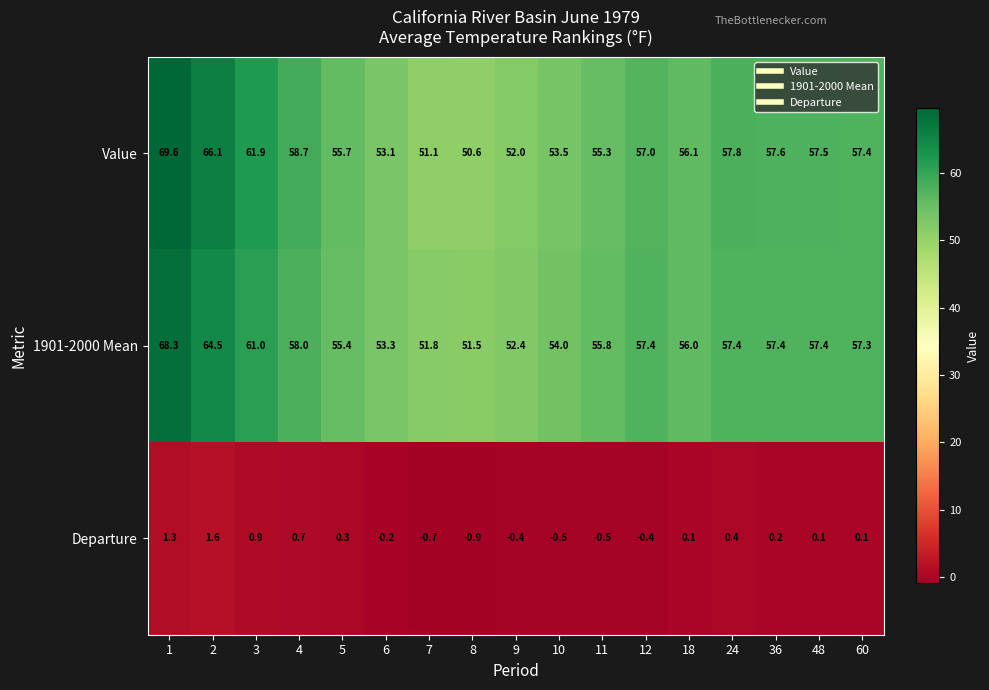

Is it true that Value equals 57.8 at 24?

True